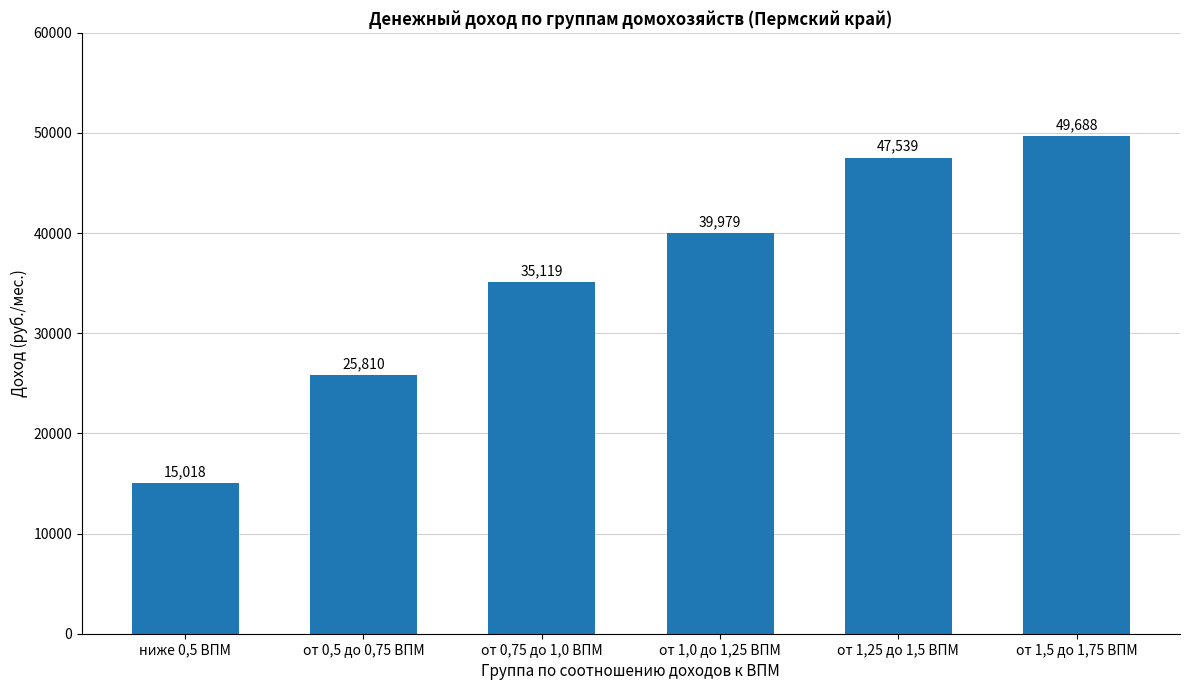

What is the minimum value shown in the chart?

15018.0